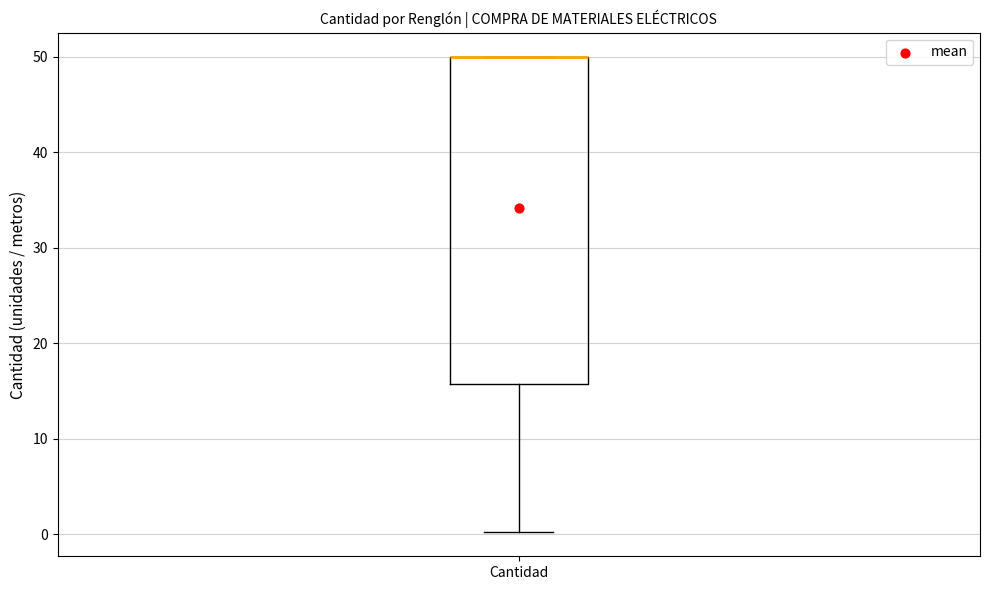

Transcribe this box plot: give where the median line is, the range the box spans, and where the two whiskers end, as read against the y-axis. The values are not printed on the chart, so give them approximately, as read against the axis.

median 50 (drawn on the box's upper edge), box 16 to 50, whiskers 0 to 50